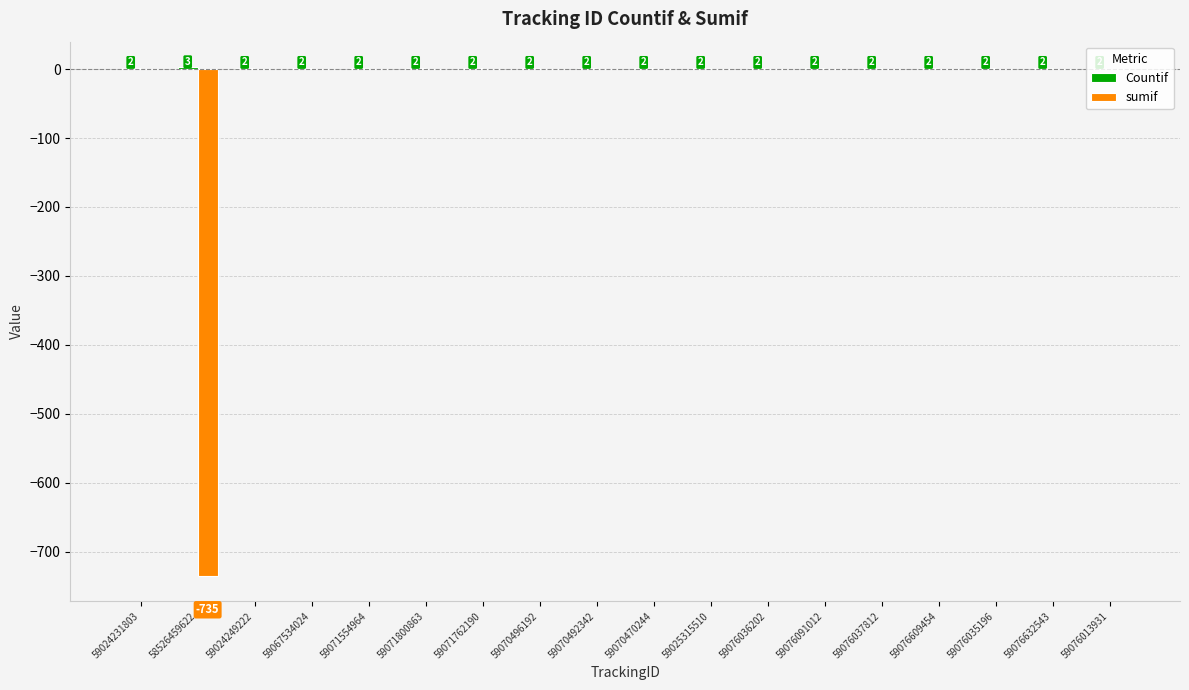

At which category does the chart reach its peak across all series?

58526459622